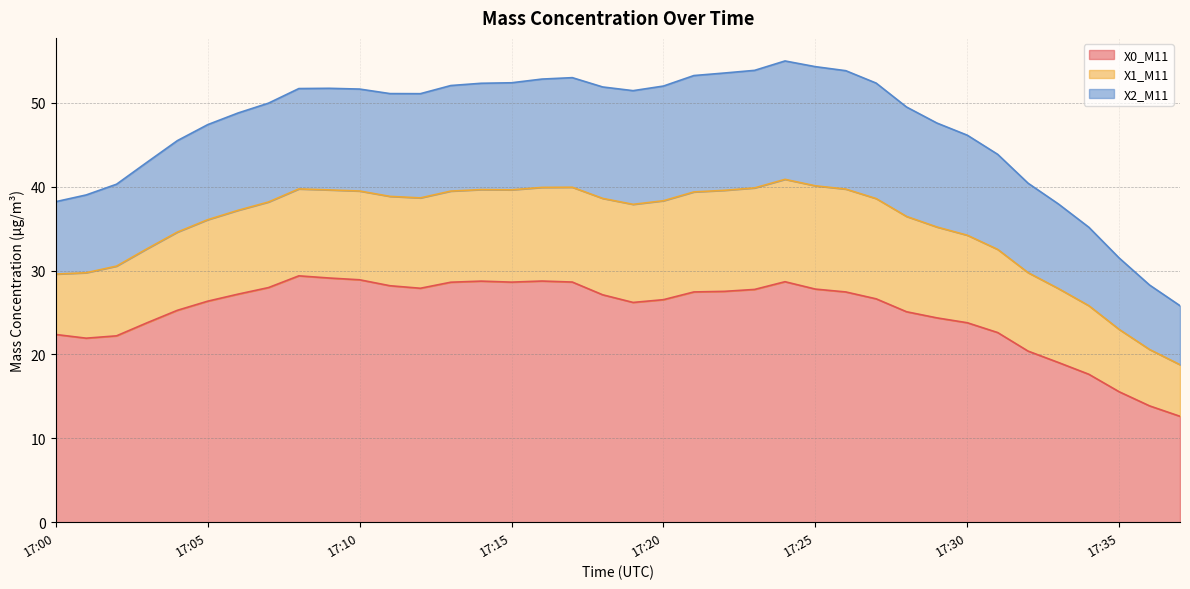

Does the chart have visible grid lines?

Yes